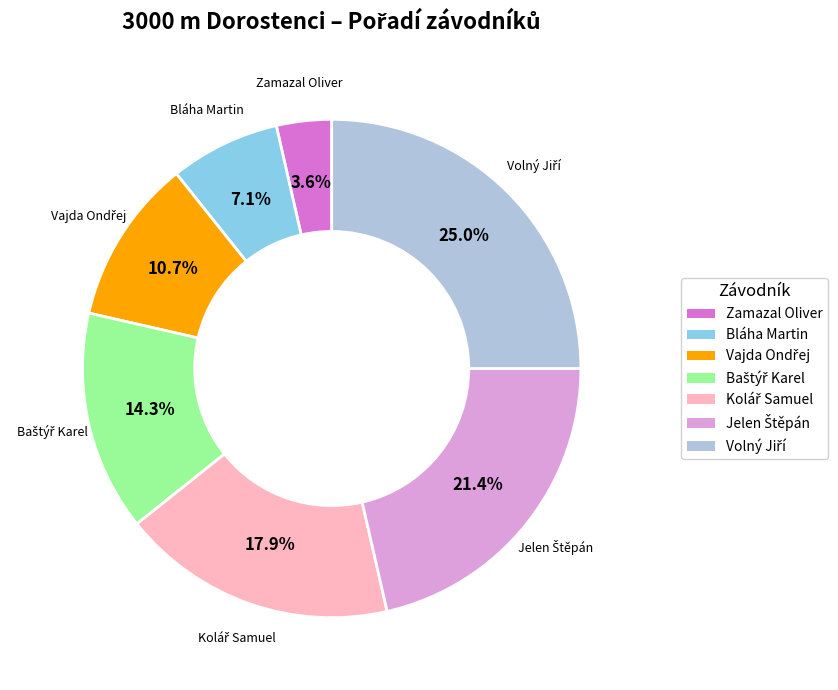

Is there any slice that represents more than half of the pie?

No